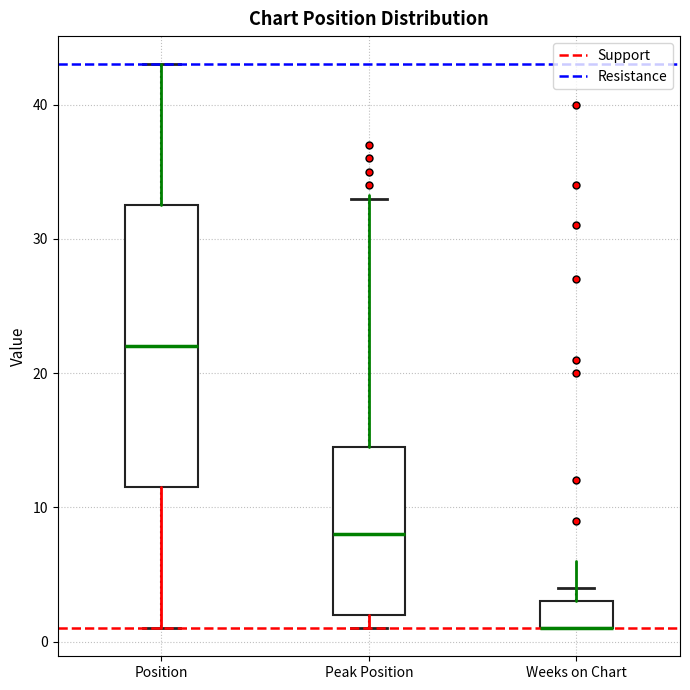

Reading left to right, transcribe this box plot: for each box, give where its median line is, the range the box spans, and where its two whiskers end, as read against the y-axis. The values are not printed on the chart, so give them approximately, as read against the axis.

Position: median 22, box 12 to 33, whiskers 1 to 43
Peak Position: median 8, box 2 to 15, whiskers 1 to 33
Weeks on Chart: median 1 (drawn on the box's lower edge), box 1 to 3, whiskers 1 to 4